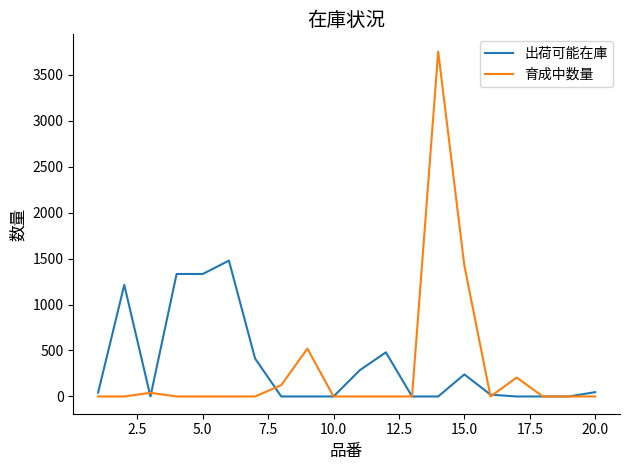

What is the maximum value shown in the chart?

3750